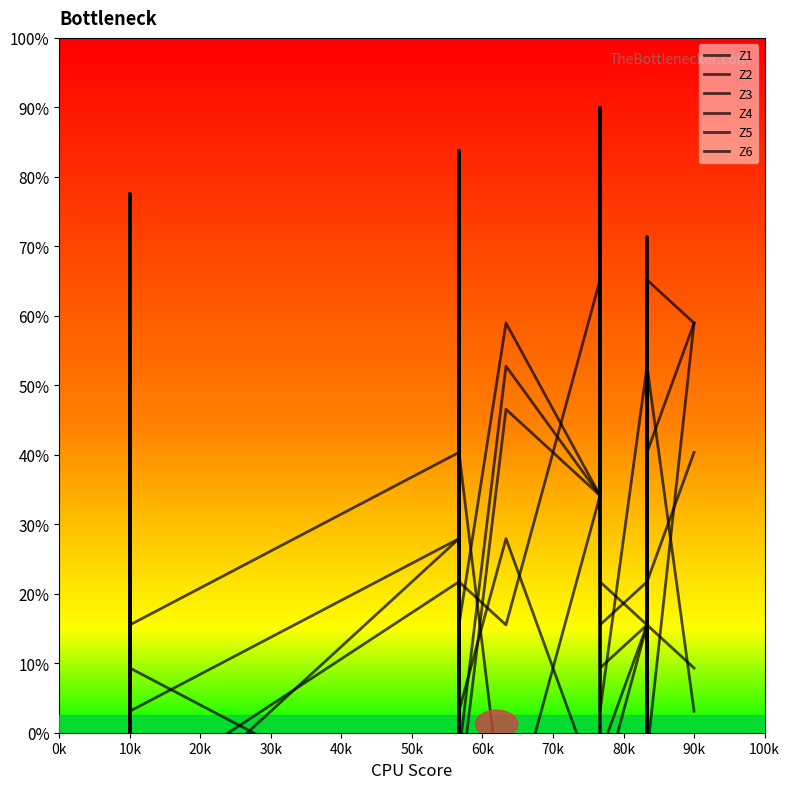

After their last crossing, which series has the higher values: Z5 or Z2?

Z2